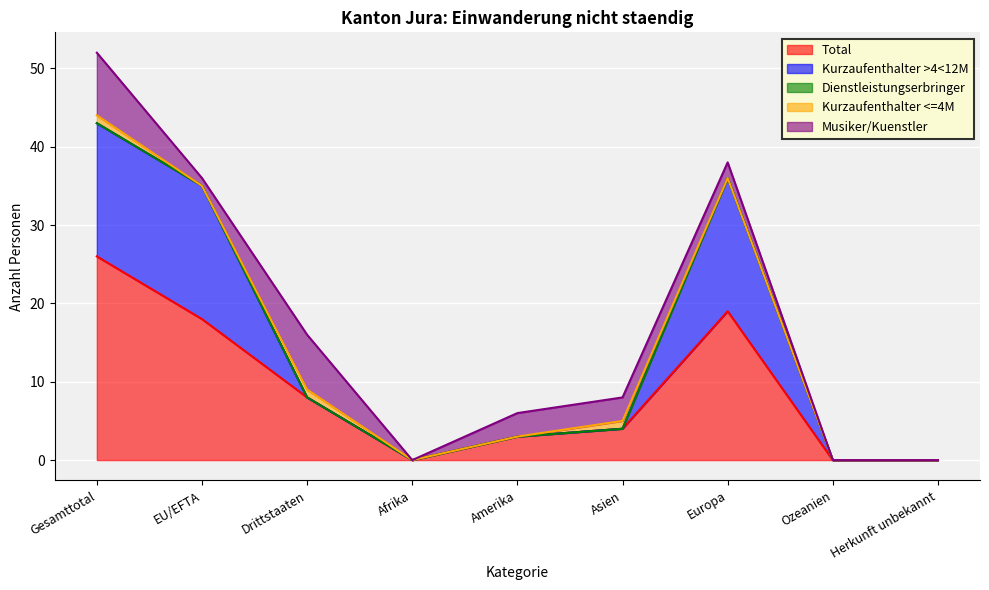

Rank the series at Gesamttotal from lowest to highest value.

Dienstleistungserbringer, Kurzaufenthalter <=4M, Musiker/Kuenstler, Kurzaufenthalter >4<12M, Total